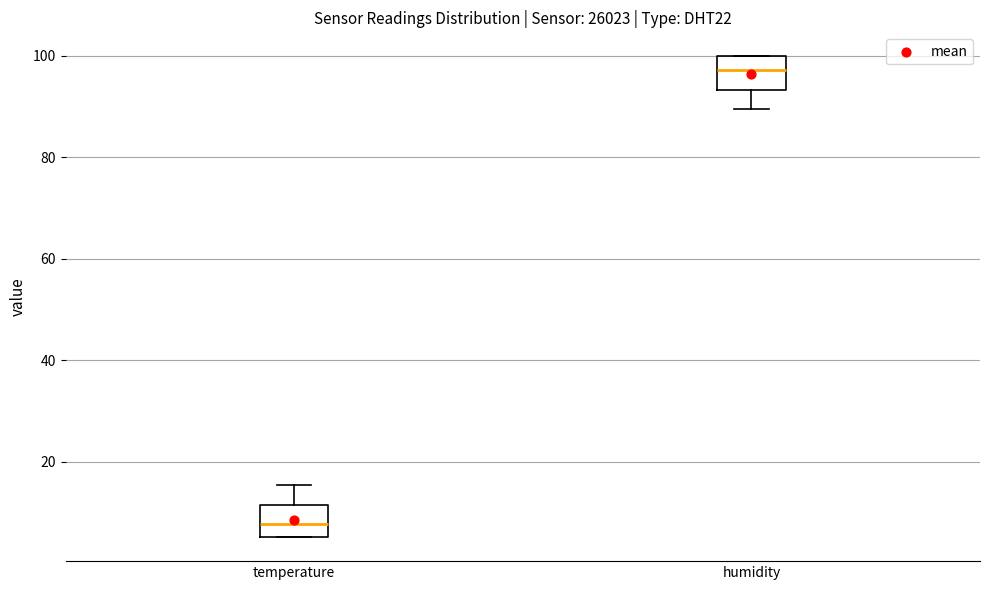

Where does the median line of the box for temperature sit on the y-axis? The values are not printed on the chart, so give them approximately, as read against the axis.

8